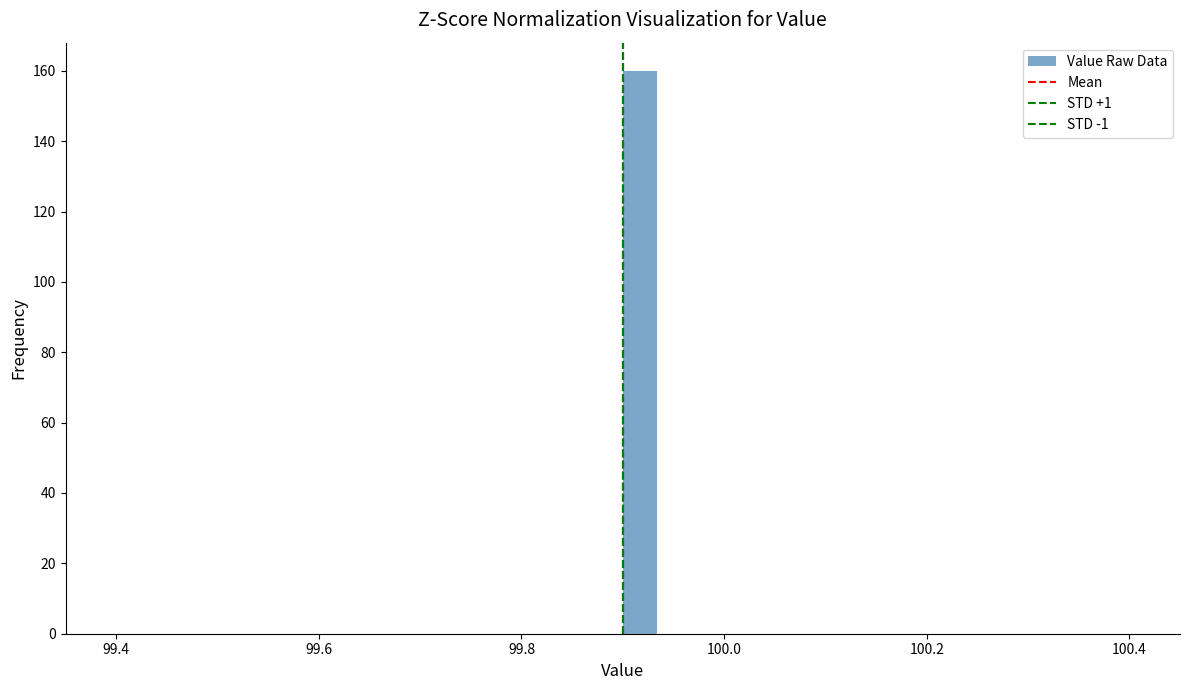

Around what value on the x-axis is the tallest bar? Give the approximate position of its centre, as read against the axis.

99.92